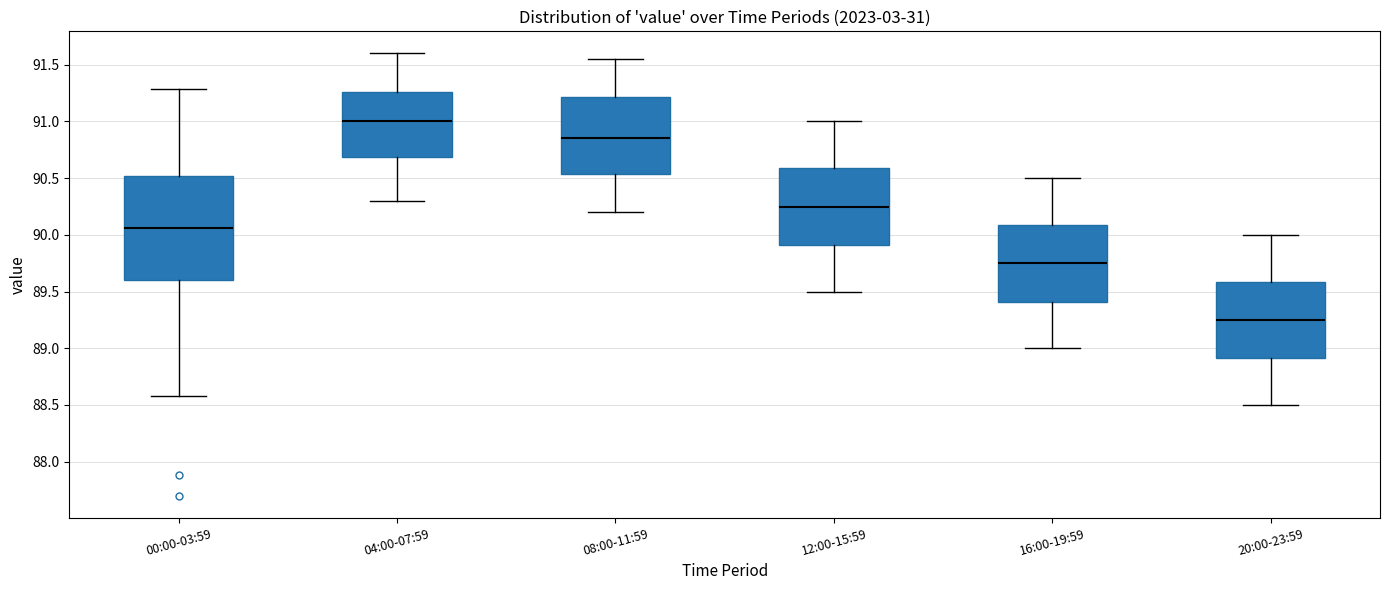

Where is the upper edge of the box for 08:00-11:59 on the y-axis? The values are not printed on the chart, so give them approximately, as read against the axis.

91.20